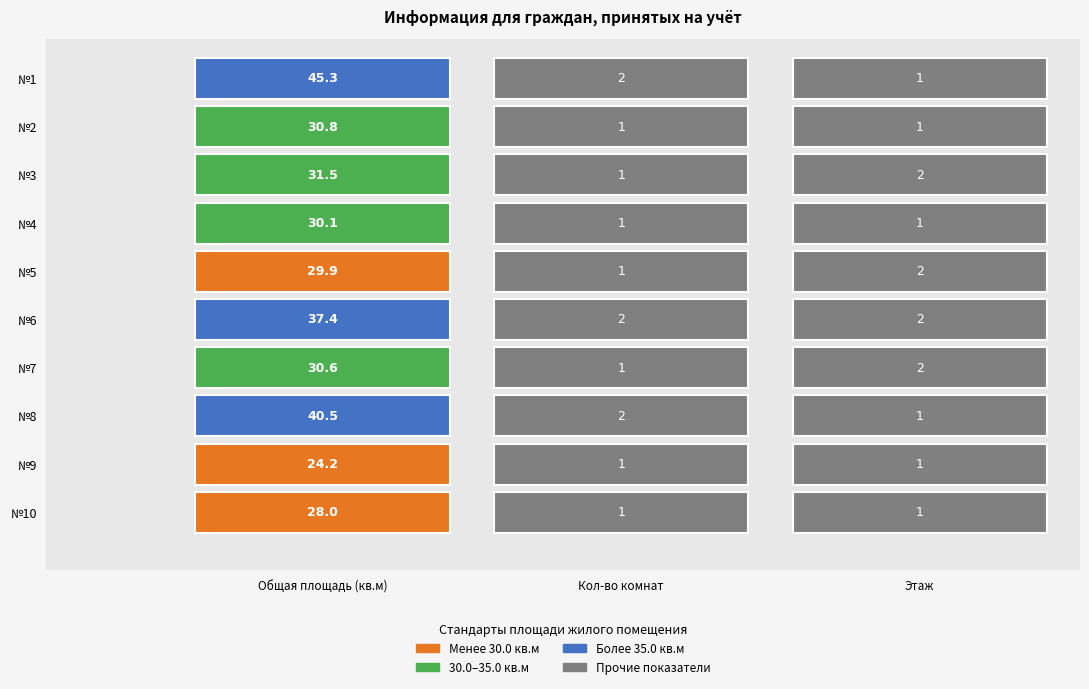

List the series in order of their peak value, highest first.

1, 8, 6, 3, 2, 7, 4, 5, 10, 9